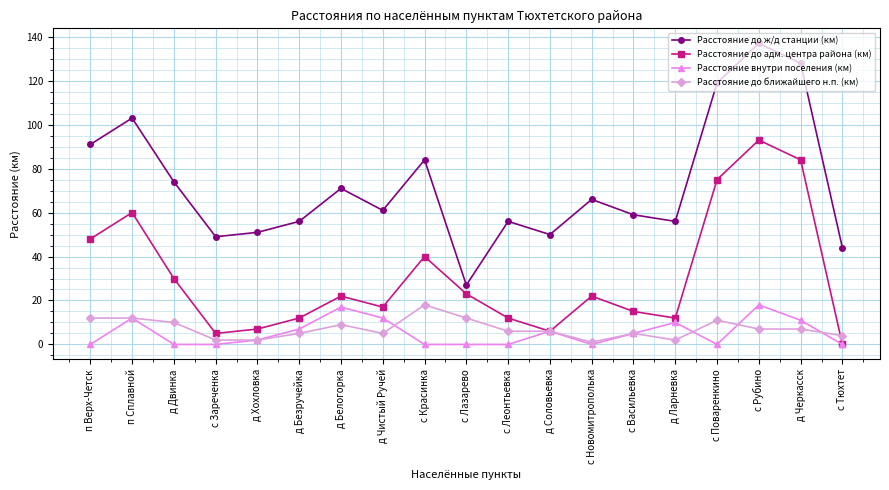

The value of Расстояние до ж/д станции (км) at п Верх-Четск is 91. True or false?

True